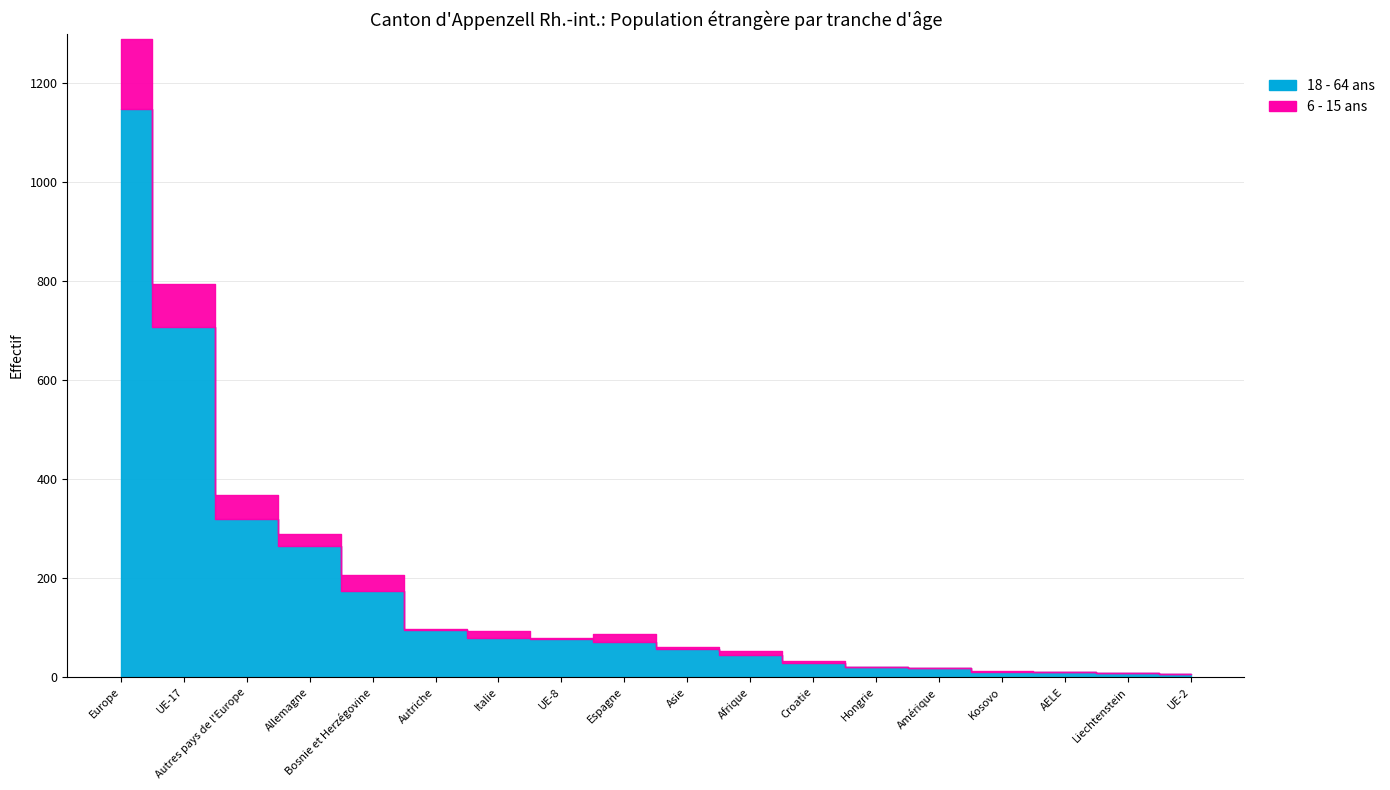

Between Amérique and Kosovo, which is larger?

Amérique